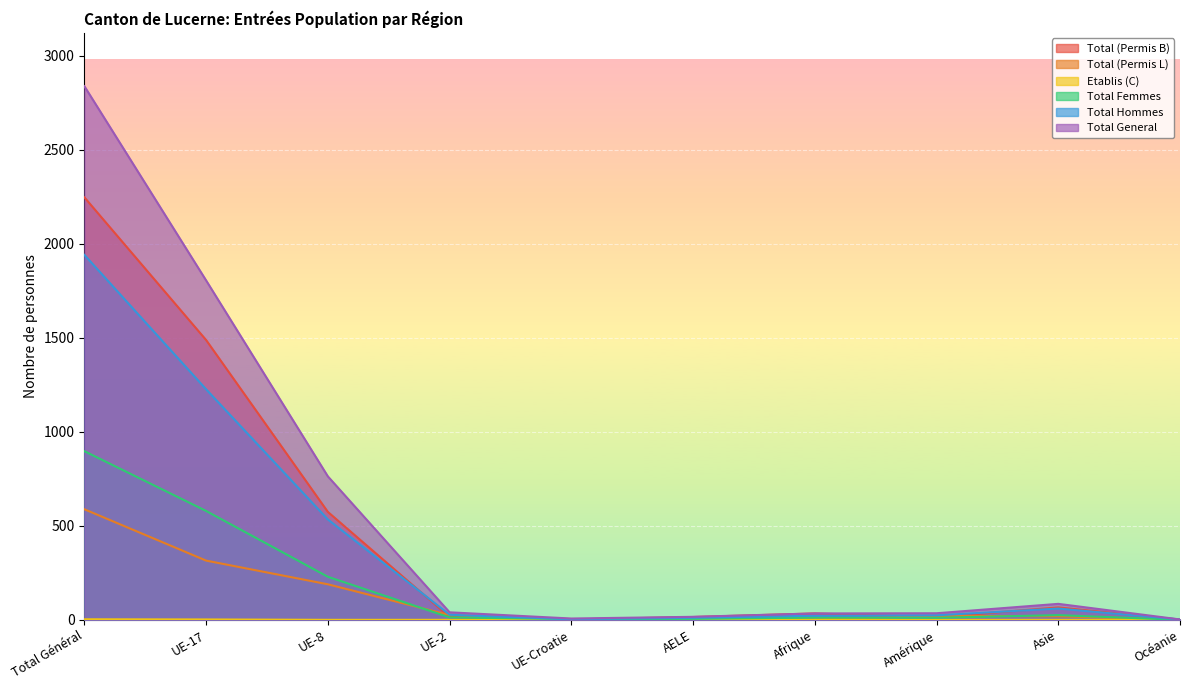

The Total Hommes series shows 1 at Océanie. True or false?

False